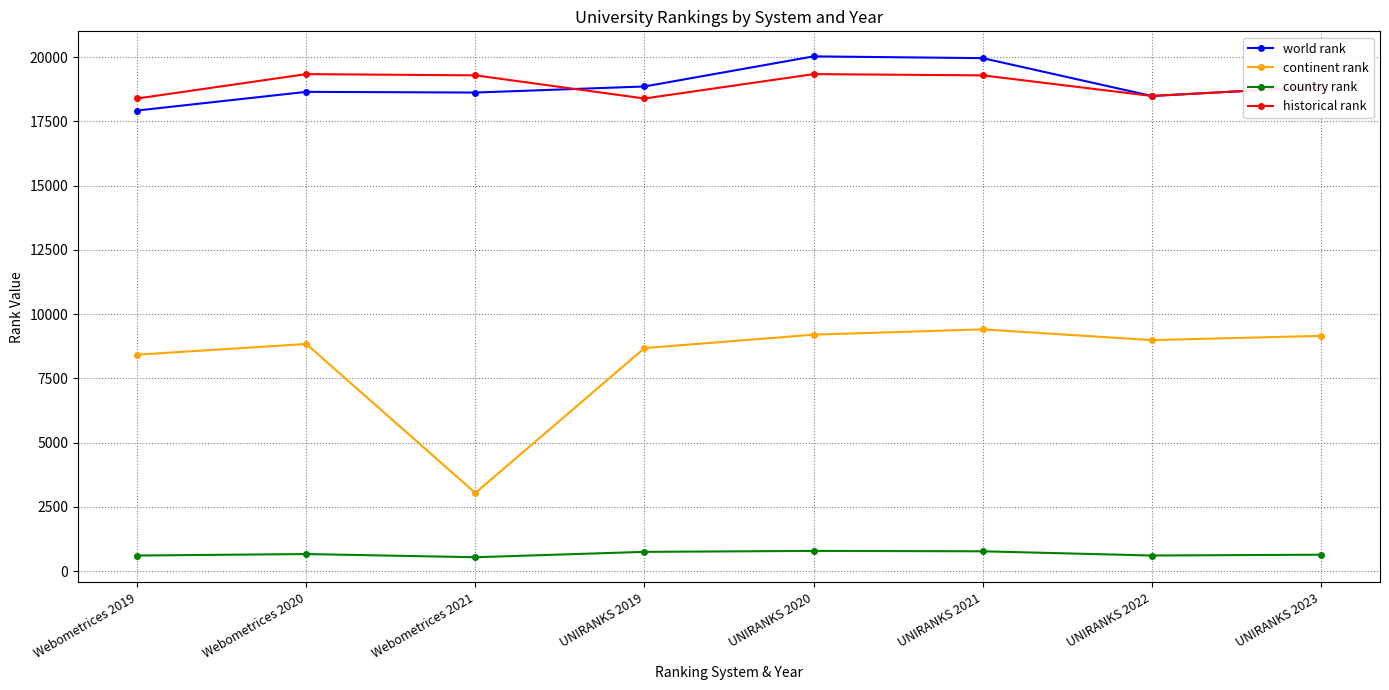

What is the highest value of the country rank series?

792.0